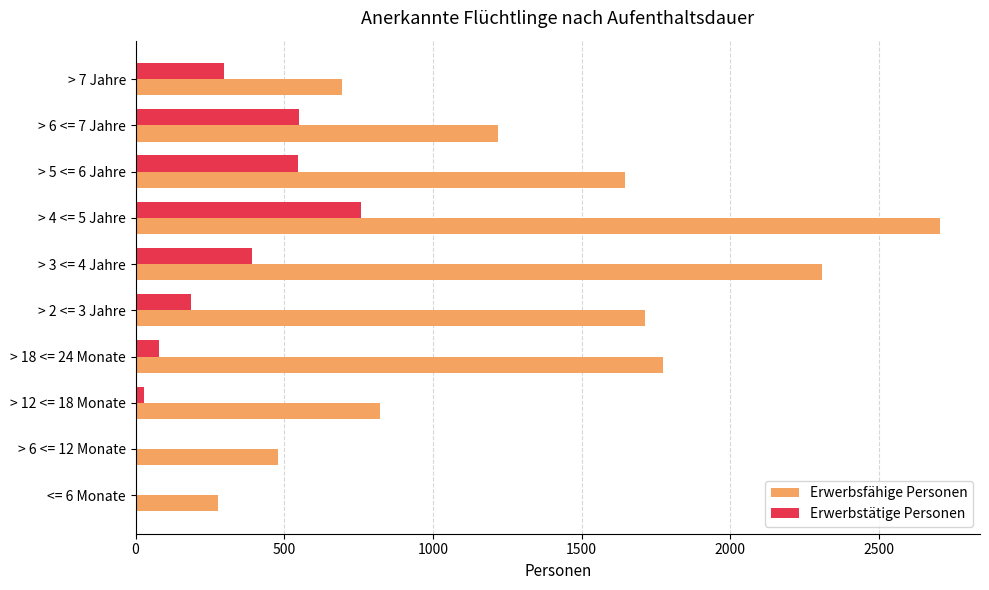

The value of Erwerbstätige Personen at > 2 <= 3 Jahre is 278. True or false?

False